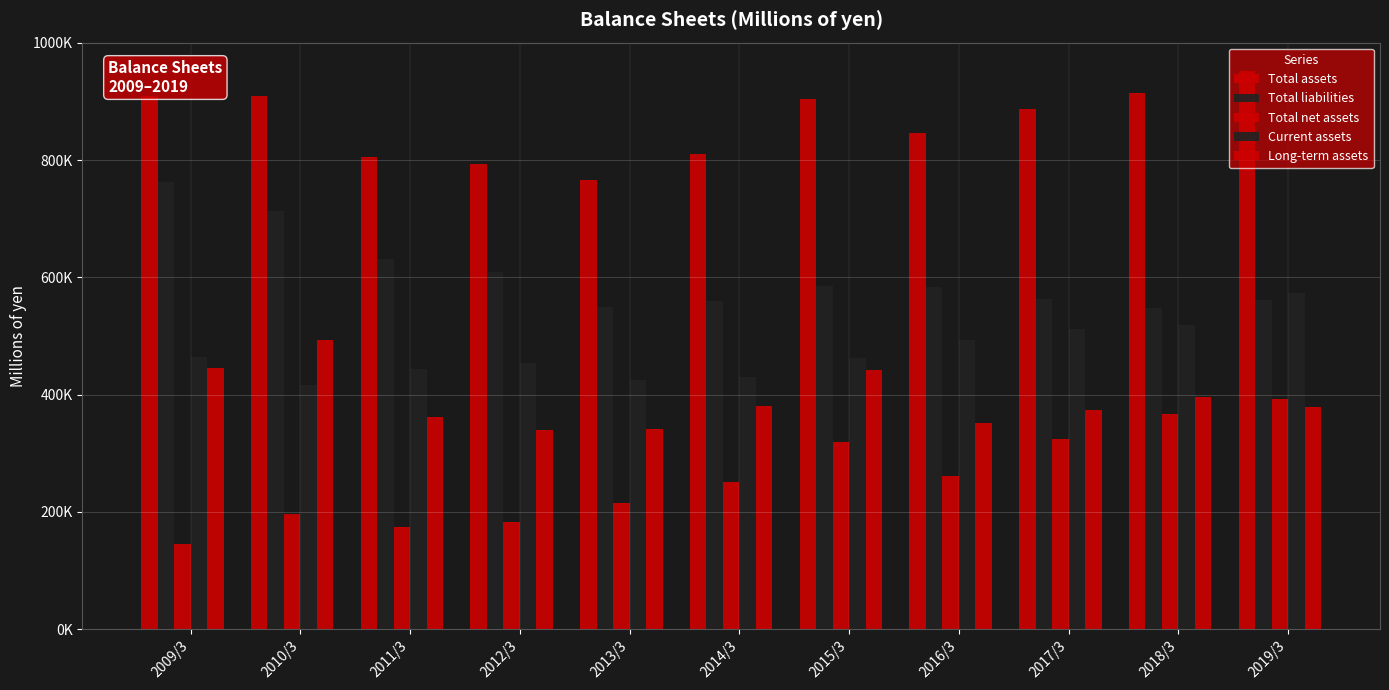

Does the chart contain stacked bars?

No